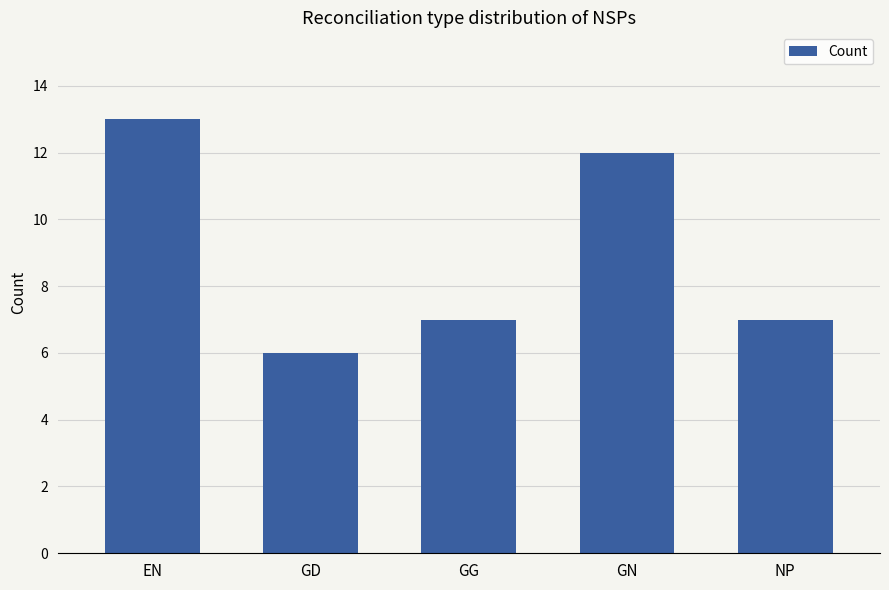

What is the label of the 4th bar from the right?

GD